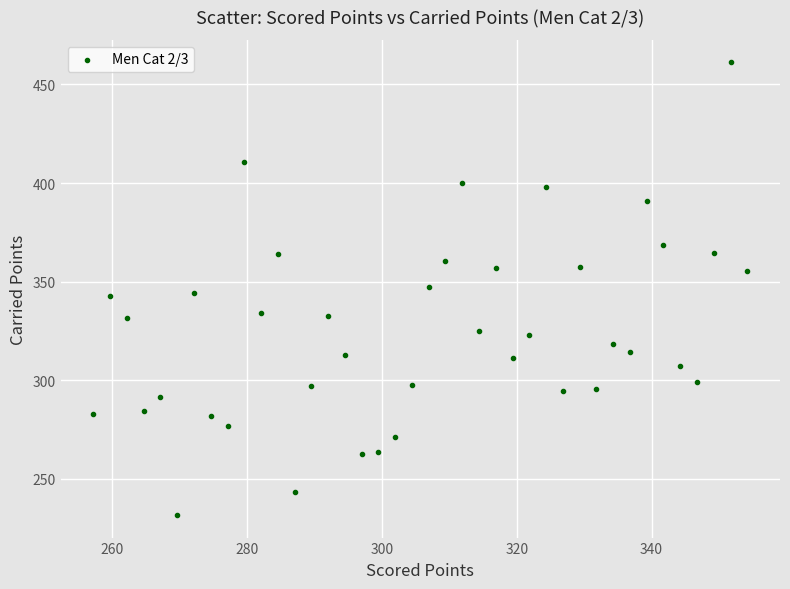

What is the range of Y values (max minus min)?

229.5